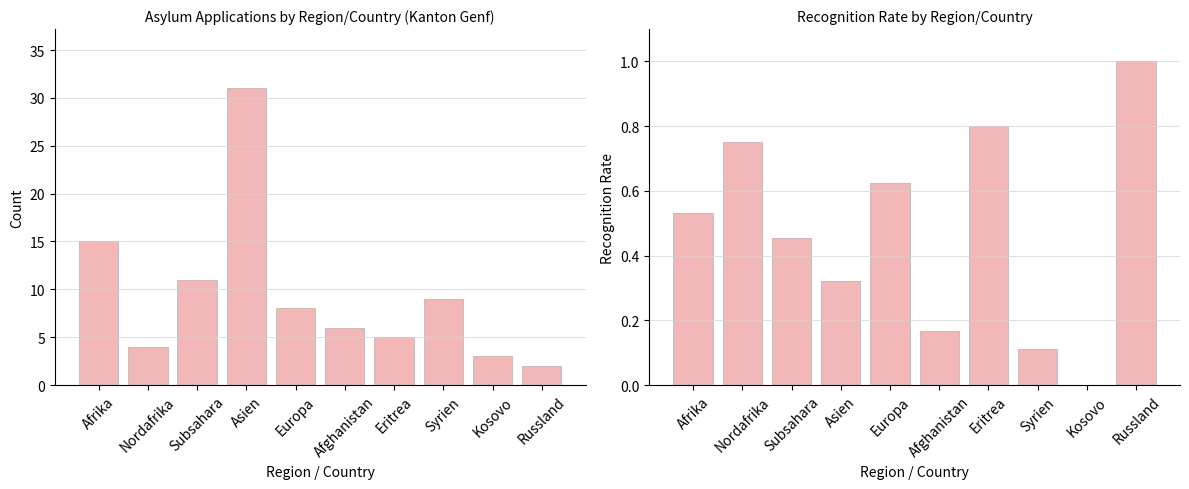

What position from the left is Afrika?

1